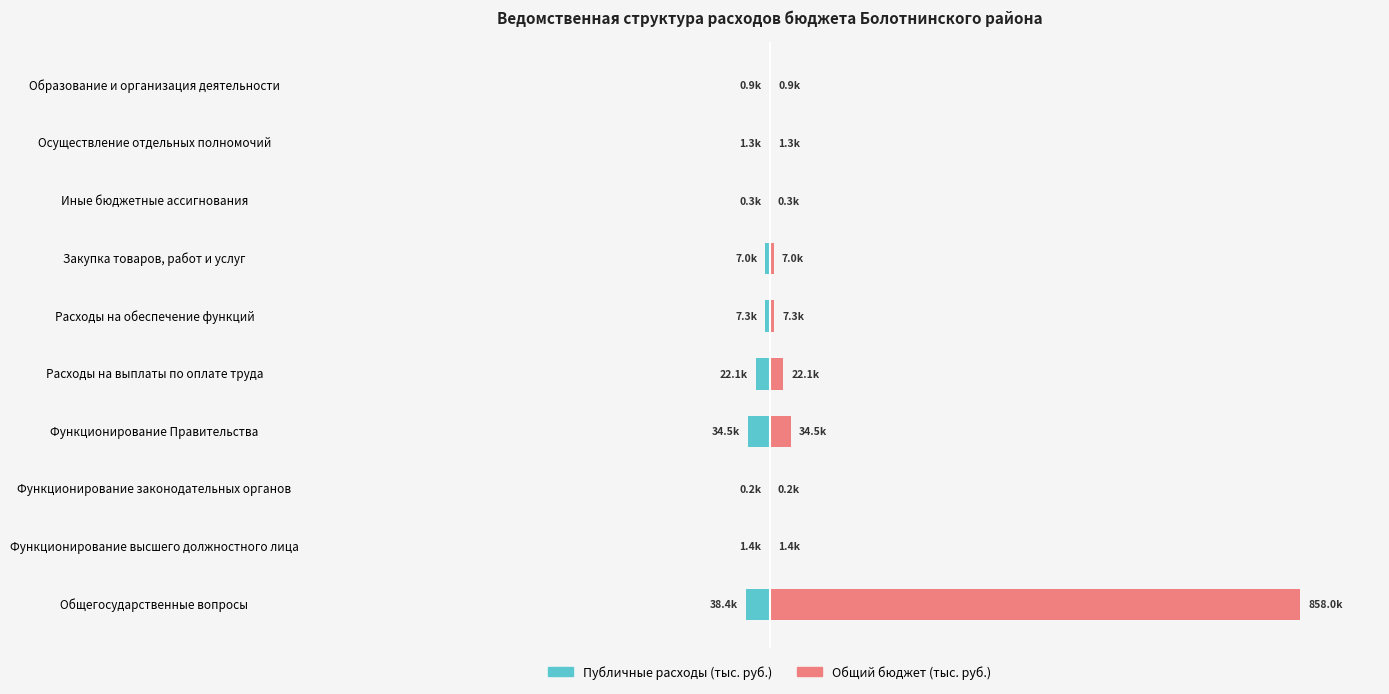

What are all the series names shown in the legend?

Публичные расходы (тыс. руб.), Общий бюджет (тыс. руб.)